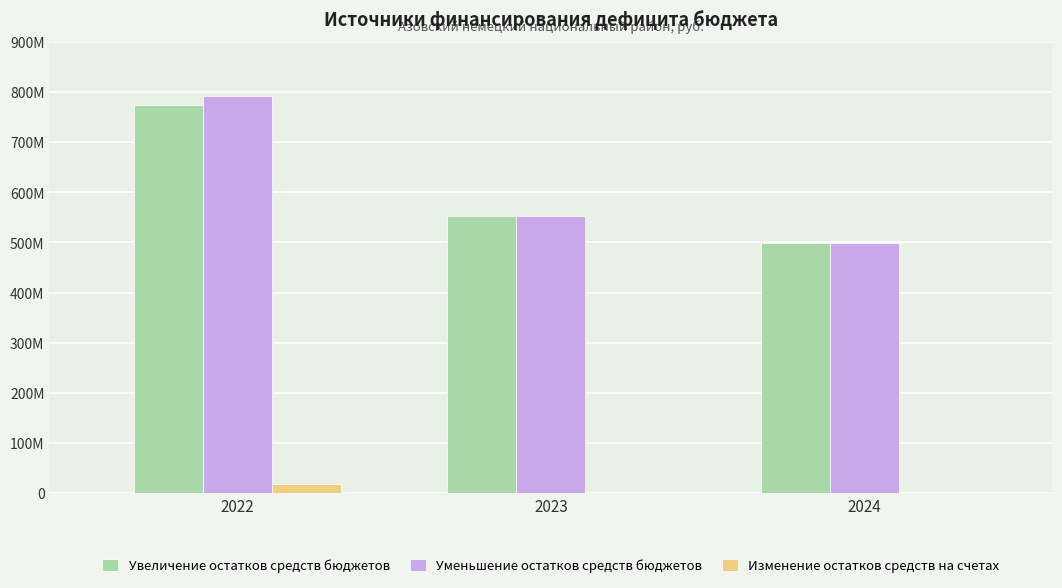

Which series has the widest spread of values?

Уменьшение остатков средств бюджетов